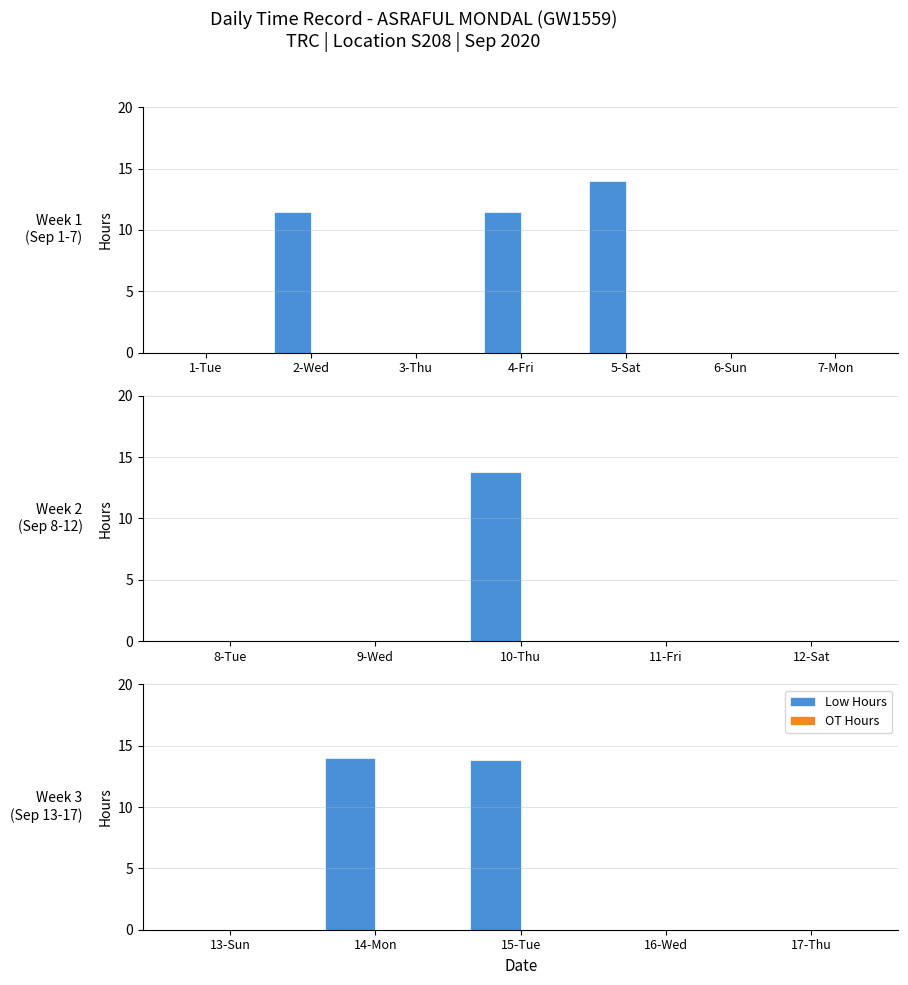

What is the difference between the second highest and minimum values in the Low Hours series?

13.9